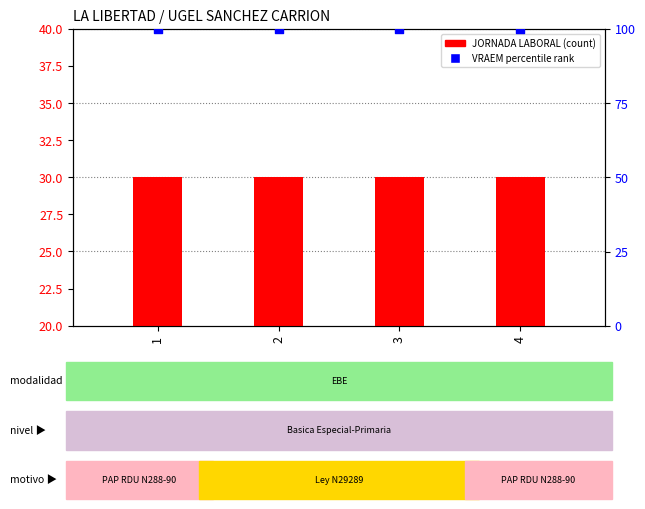

At how many categories does at least one series exceed 84?

4